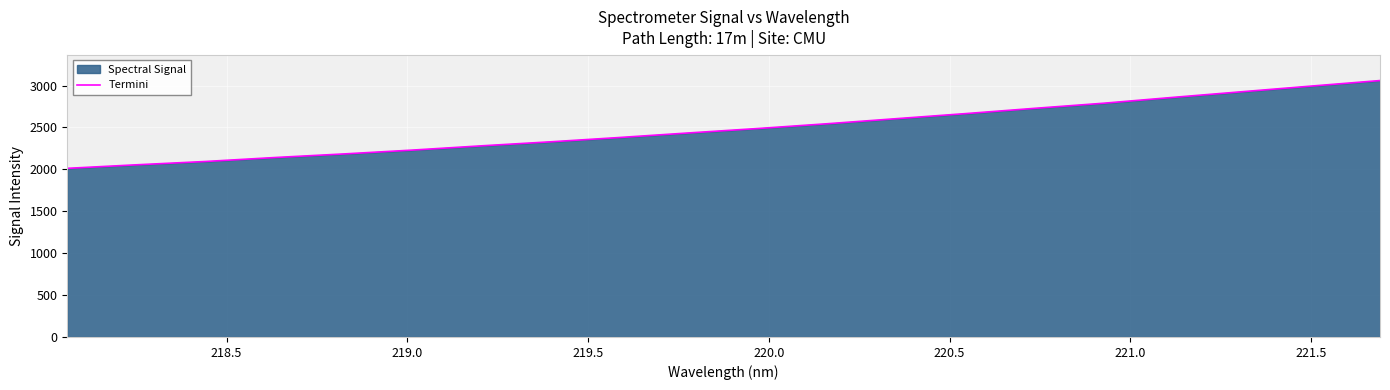

Reading right to left, extract all data points from this chart.

3059.2	2992.9	2925.7	2858.2	2788.8	2727.8	2664.8	2604.5	2544.1	2487.4	2434.6	2380.2	2328.7	2280.7	2229.9	2183.6	2140.7	2093.6	2054.0	2011.8